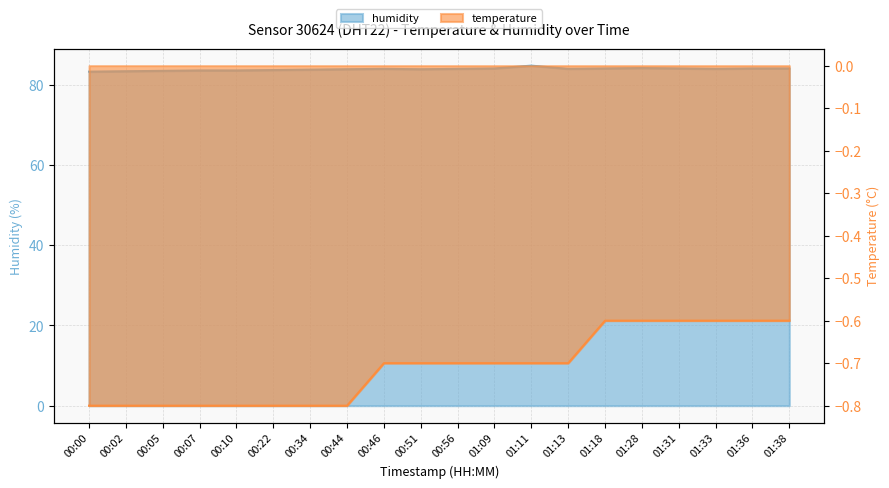

What is the lowest value of the temperature series?

-0.8